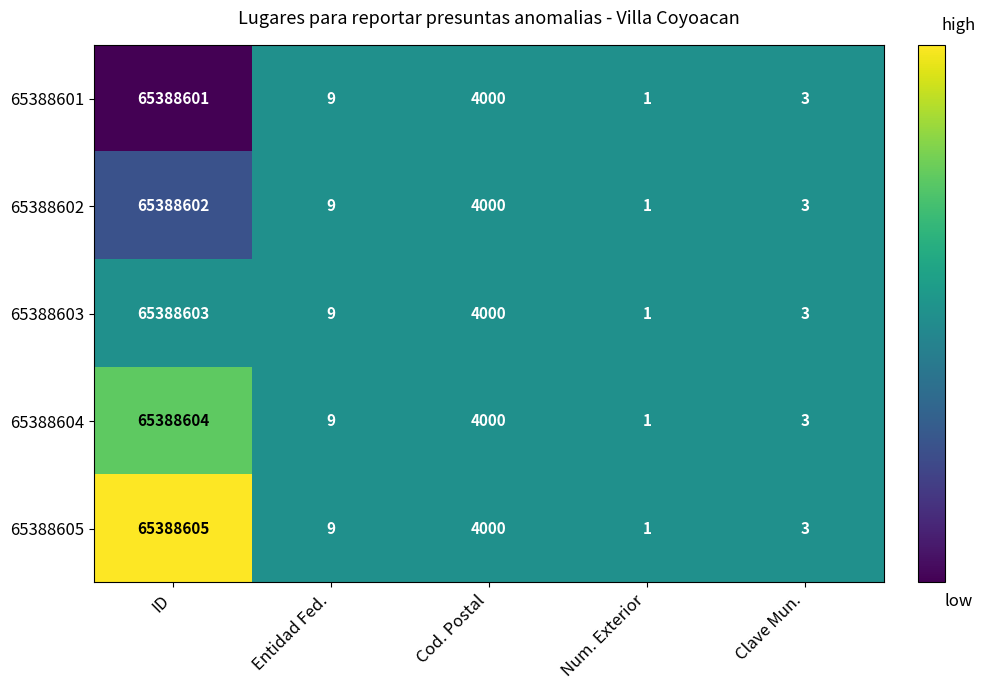

What is the maximum value shown in the chart?

65388605